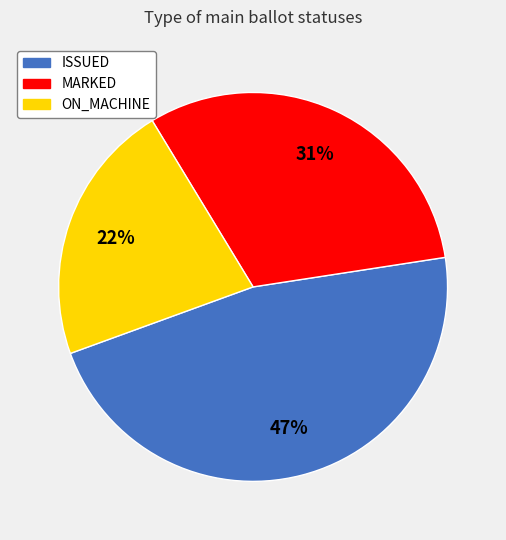

To the nearest percent, what is the combined percentage of ON_MACHINE and ISSUED?

69%